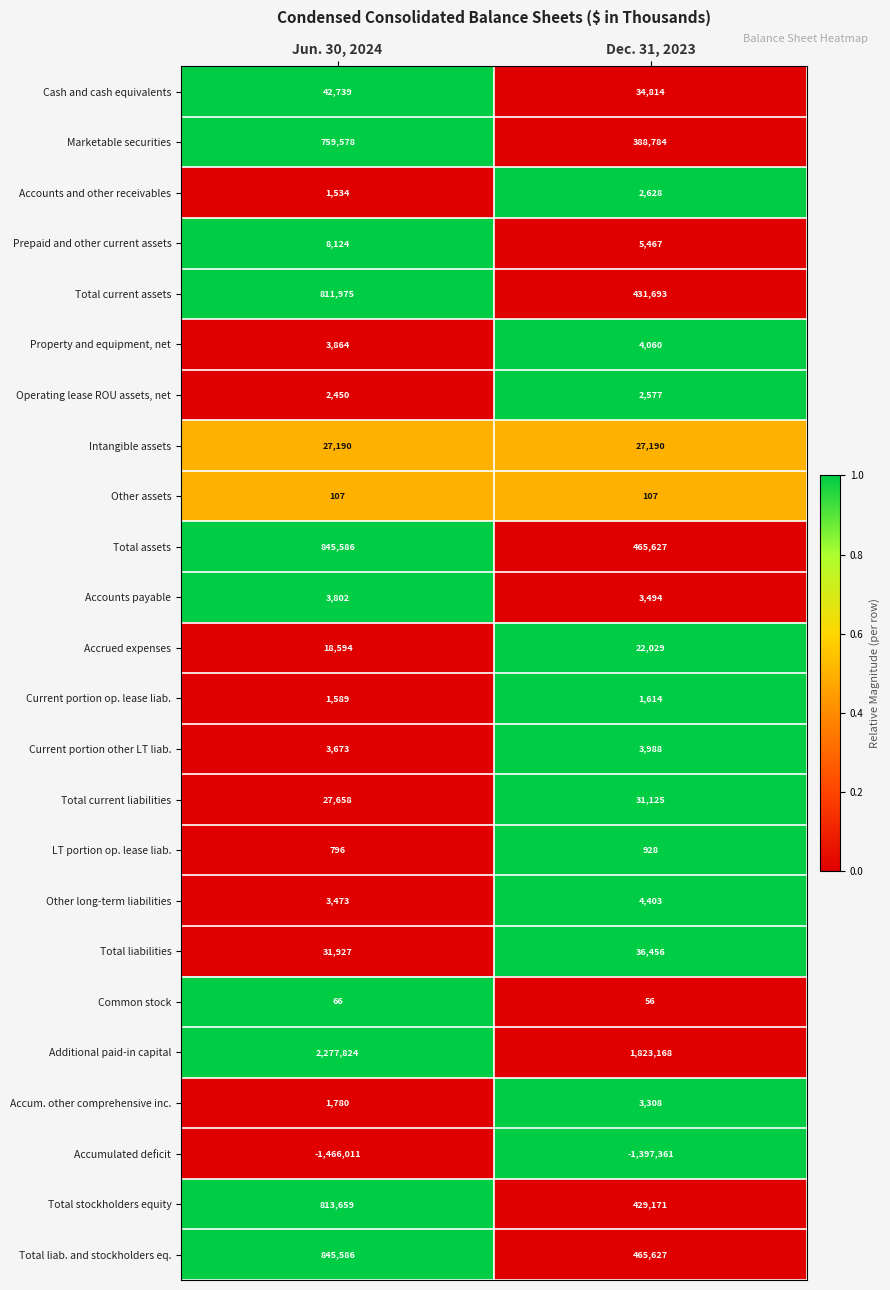

Between Jun. 30, 2024 and Dec. 31, 2023, which series saw the biggest shift?

Additional paid-in capital